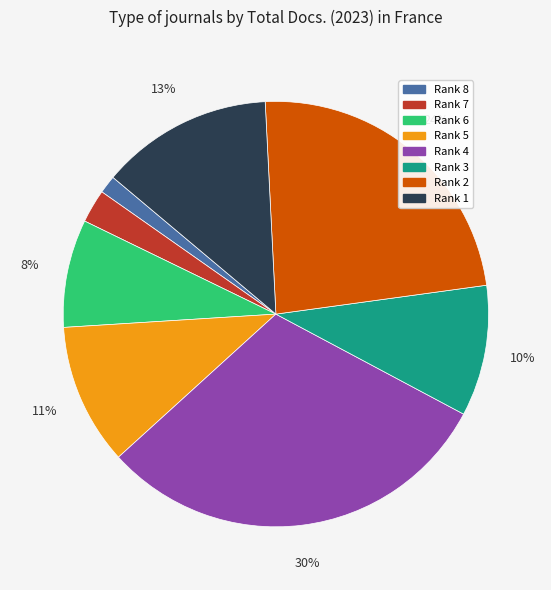

What is the largest slice in the pie chart?

Rank 4